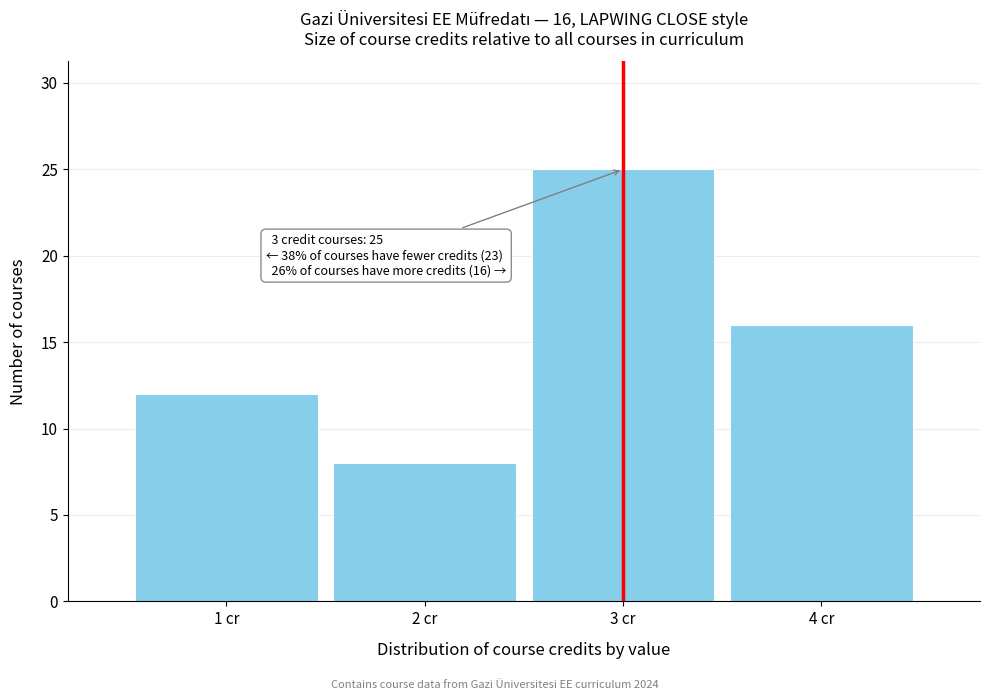

Which range on the x-axis has the tallest bar?

2.5 to 3.5